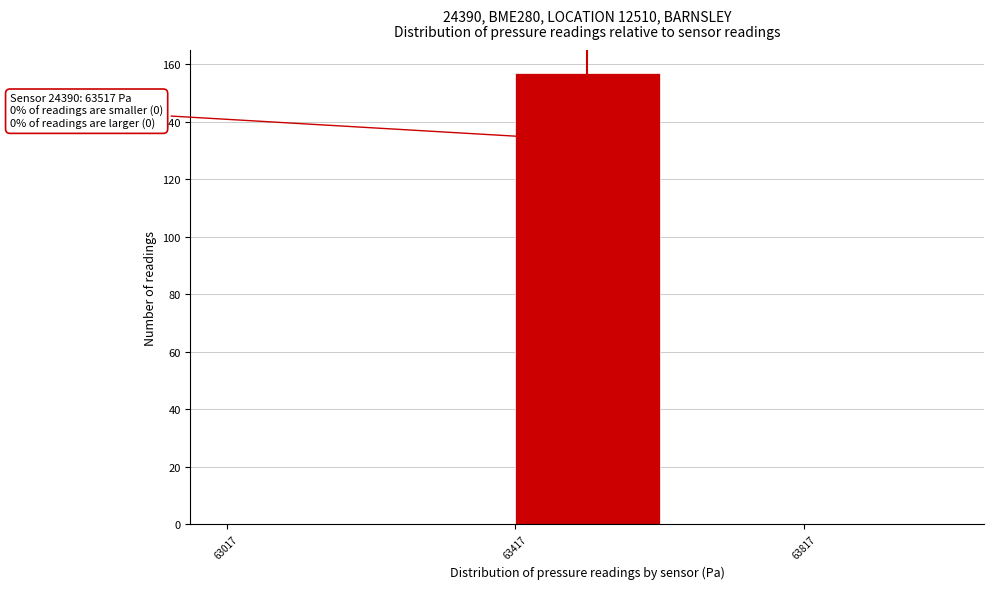

Which range on the x-axis has the tallest bar?

63400 to 63600